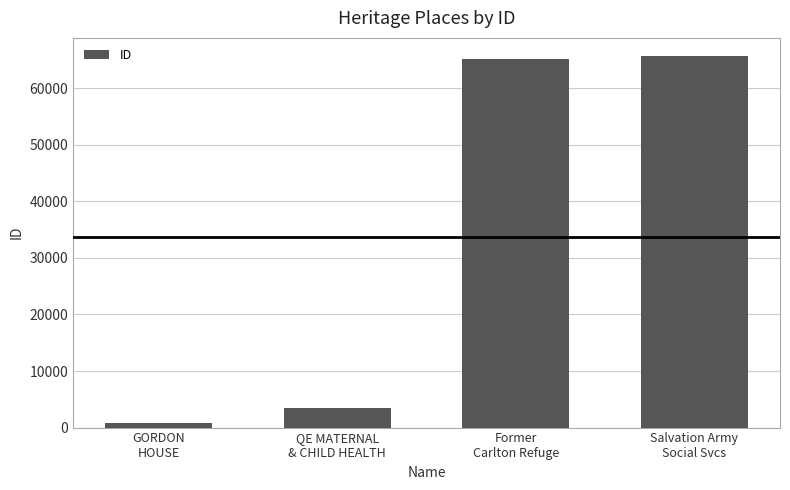

What position from the left is GORDON
HOUSE?

1